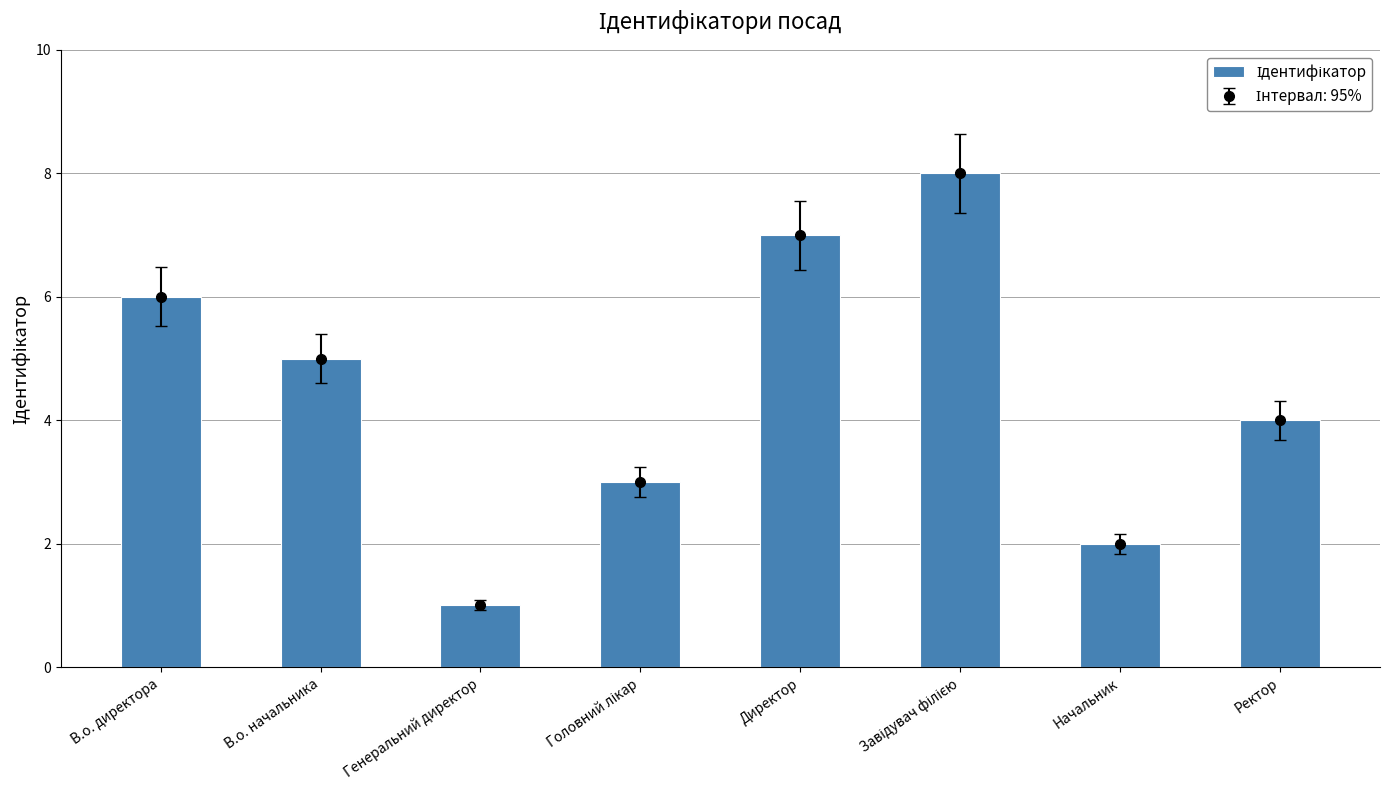

How many values exceed 5?

3